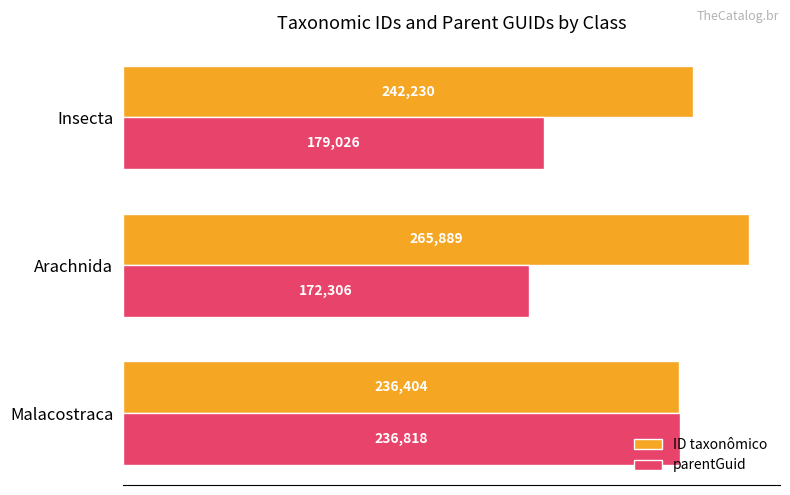

What is the sum of the parentGuid values at Insecta and Arachnida?

351332.0